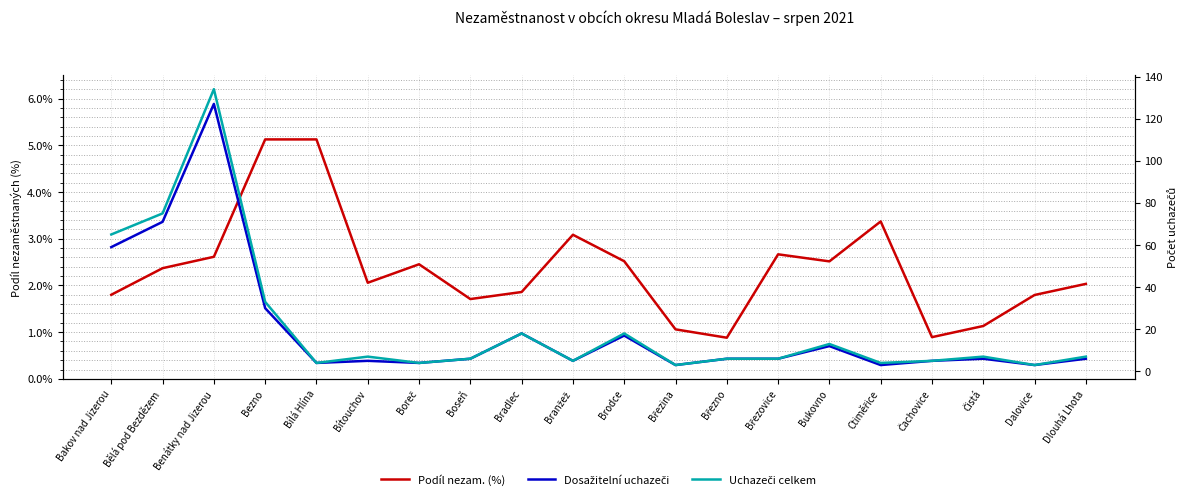

At which category does the chart reach its minimum across all series?

Březno